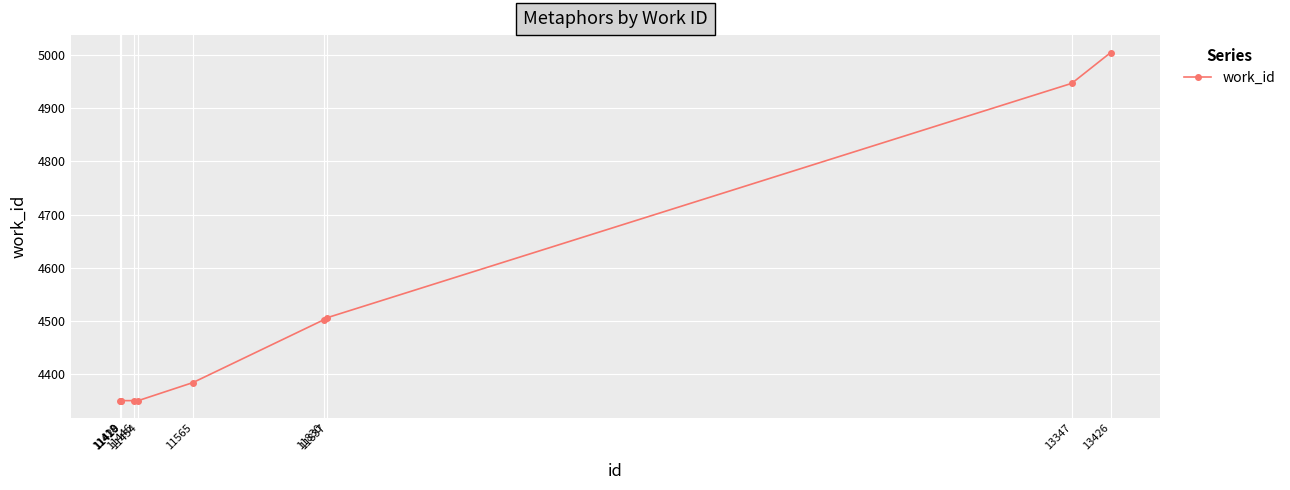

Reading left to right, what are all the values shown in this chart?

11418=4350	11419=4350	11420=4350	11446=4350	11454=4350	11565=4384	11830=4502	11837=4506	13347=4947	13426=5005